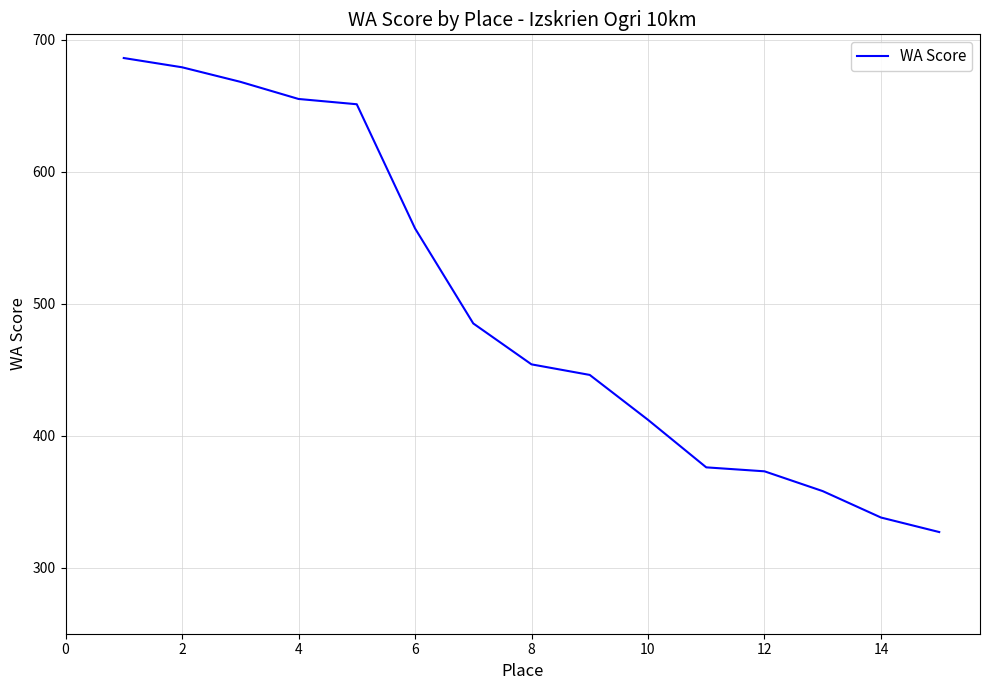

What is the smallest value displayed?

327